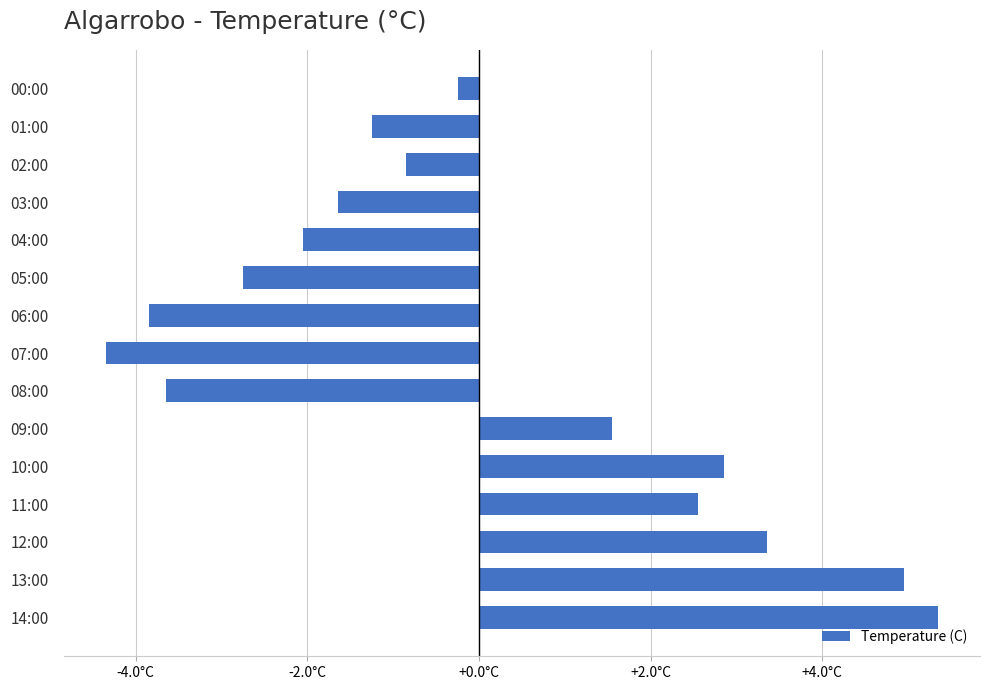

What is the maximum value shown in the chart?

5.4